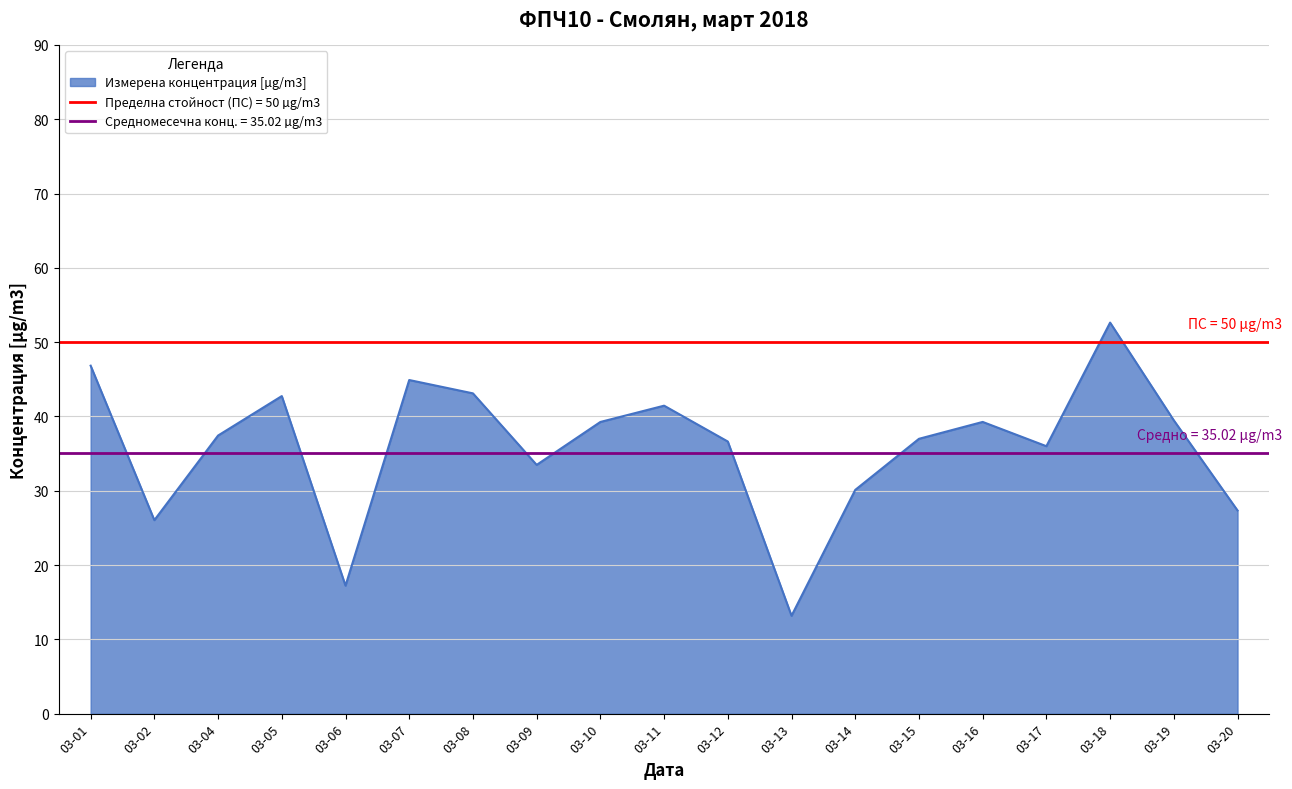

At which label does Измерена концентрация [µg/m3] reach its minimum?

03-13